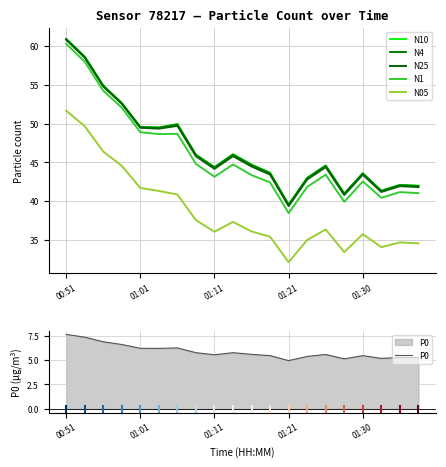

How many values in the P0 series exceed 5?

19